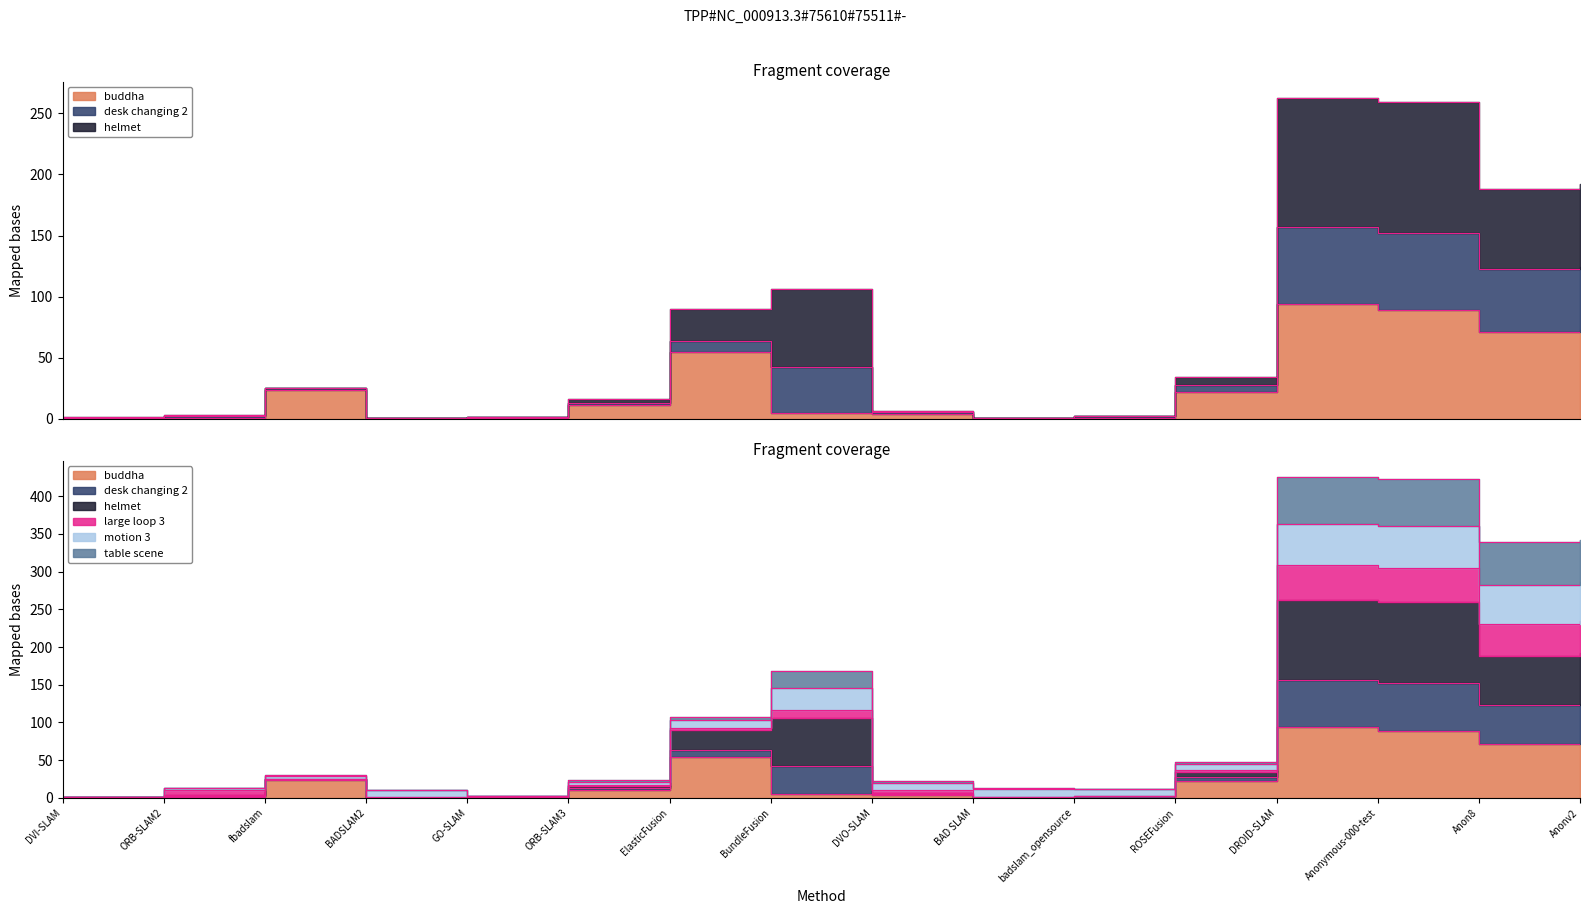

What is the difference between the table scene values at BADSLAM2 and Anonymous-000-test?

349.1